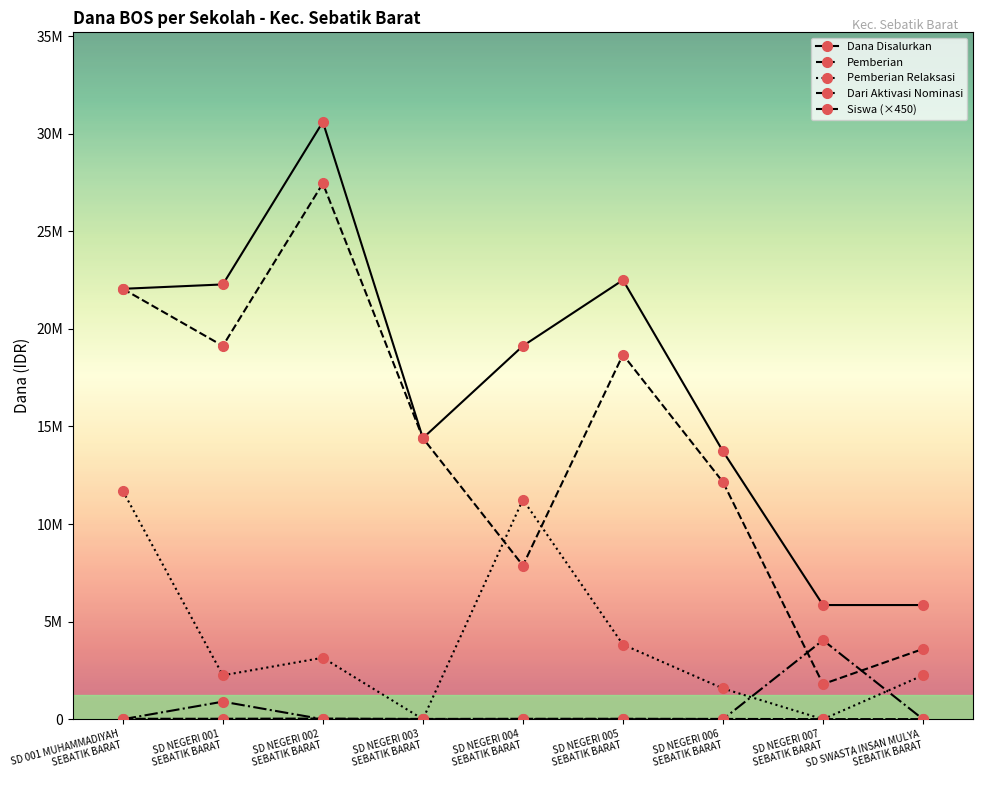

Does the chart have visible grid lines?

No